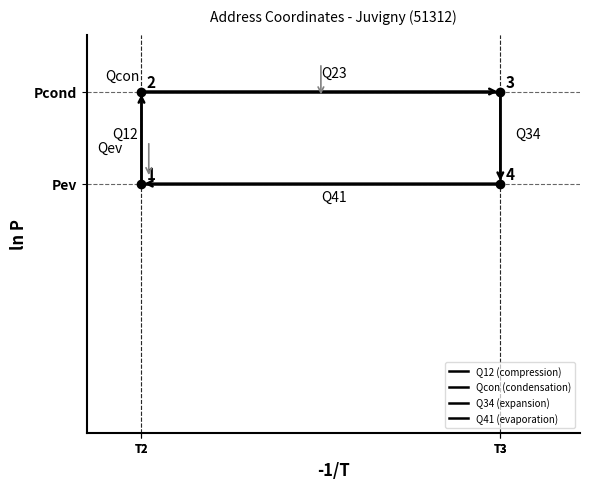

The value of Q41 (evaporation) at T3 is 0.3. True or false?

False